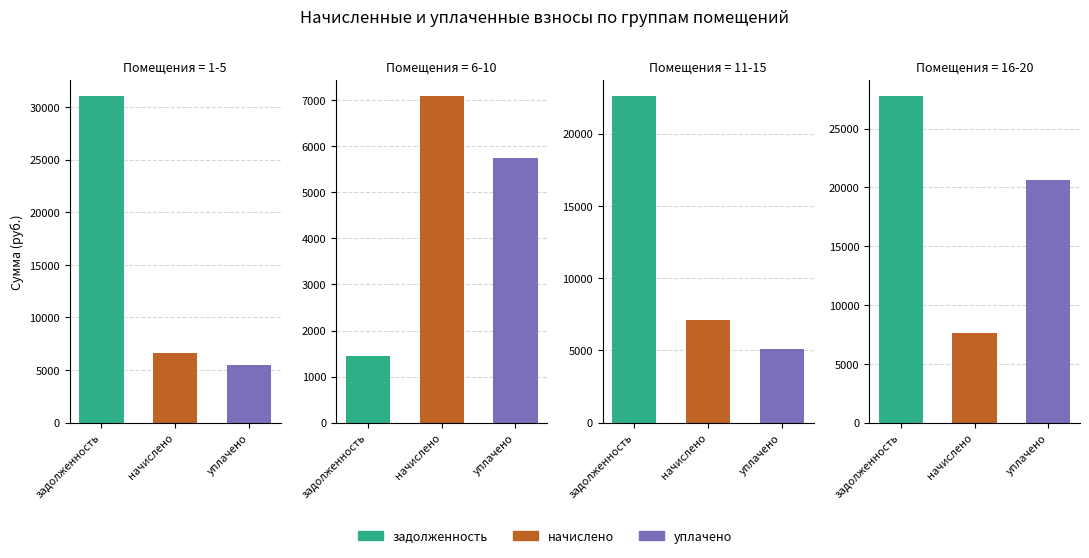

Between 4 and 9, which series saw the biggest shift?

начислено